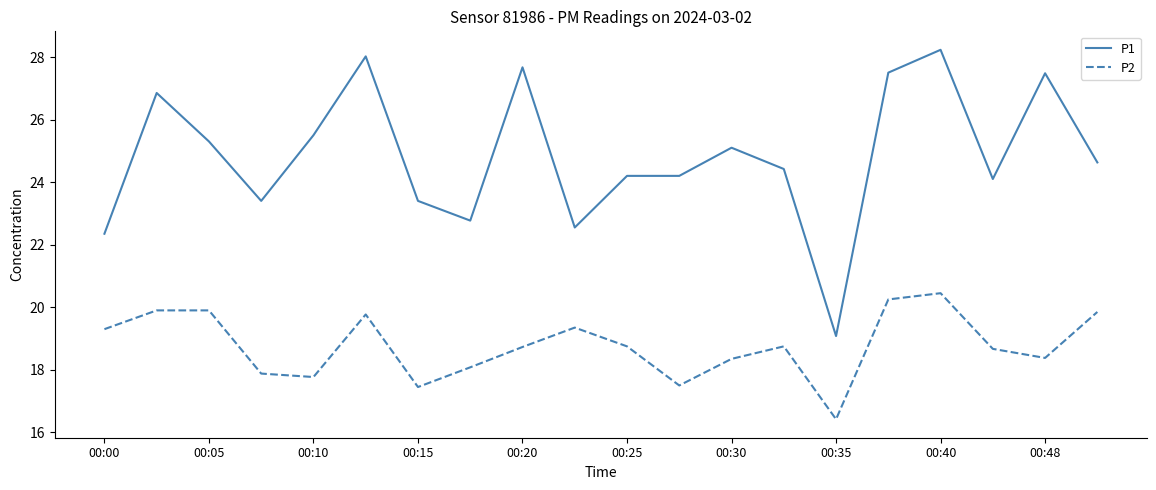

True or false: P1 and P2 intersect in this chart.

False